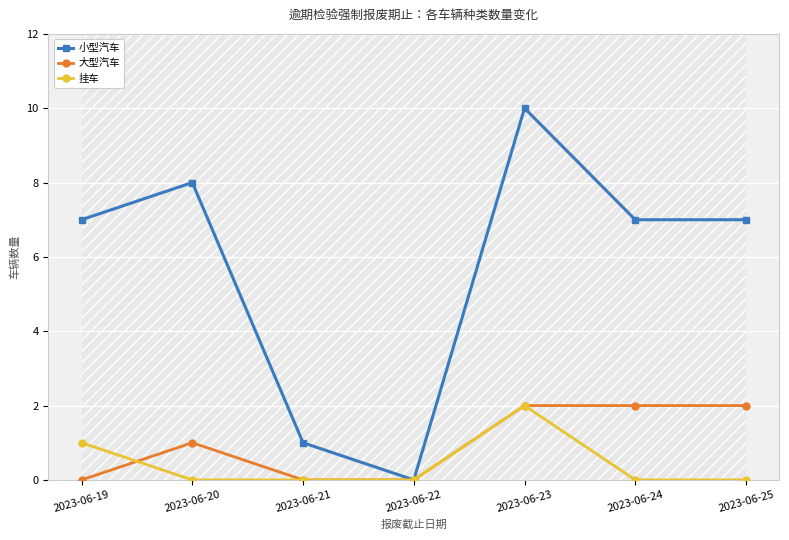

What is the average value of the 大型汽车 series?

1